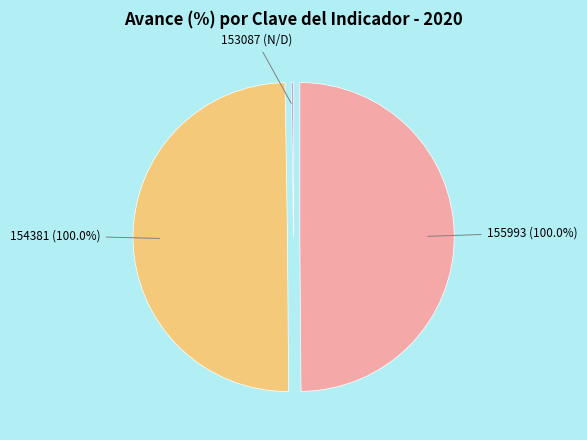

Combined, do 154381 and 153087 account for over 50%?

No